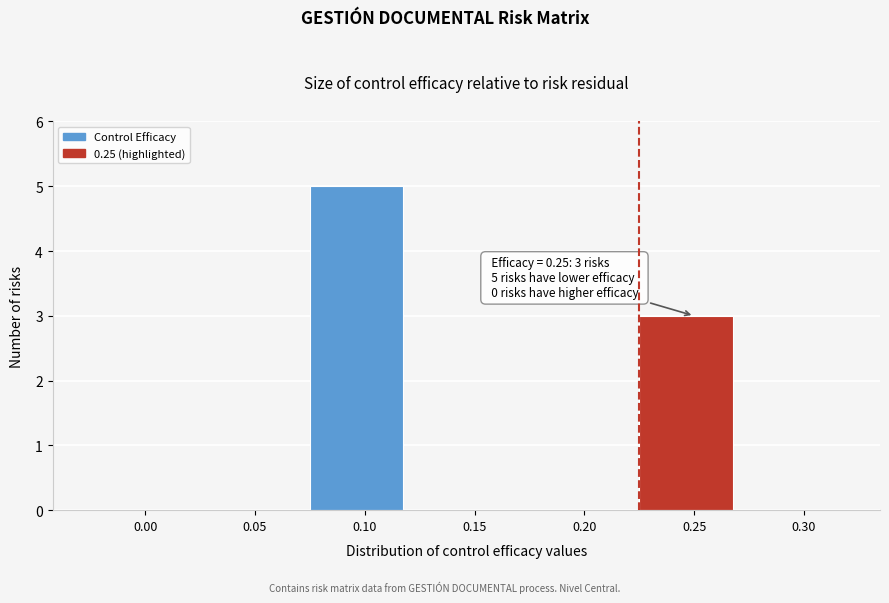

Reading left to right, transcribe all the data shown in this chart.

0.00=0	0.05=0	0.10=5	0.15=0	0.20=0	0.25=3	0.30=0